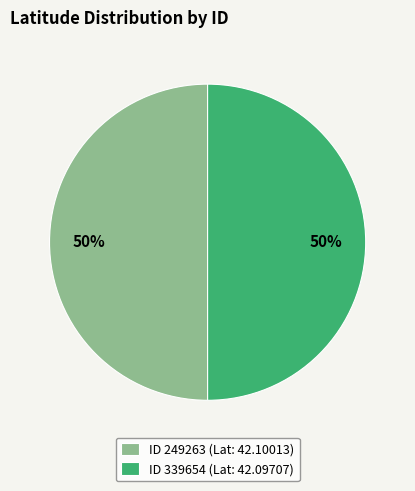

To the nearest percent, what is the average slice percentage?

50%